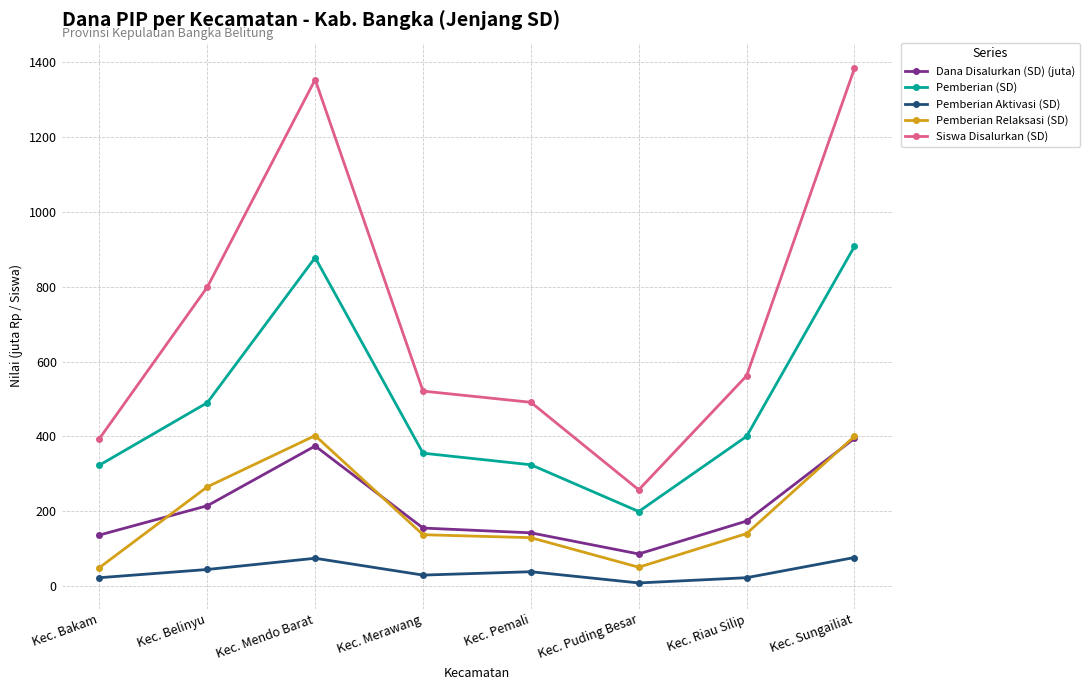

True or false: Dana Disalurkan (SD) (juta) and Pemberian Aktivasi (SD) cross at least once.

False